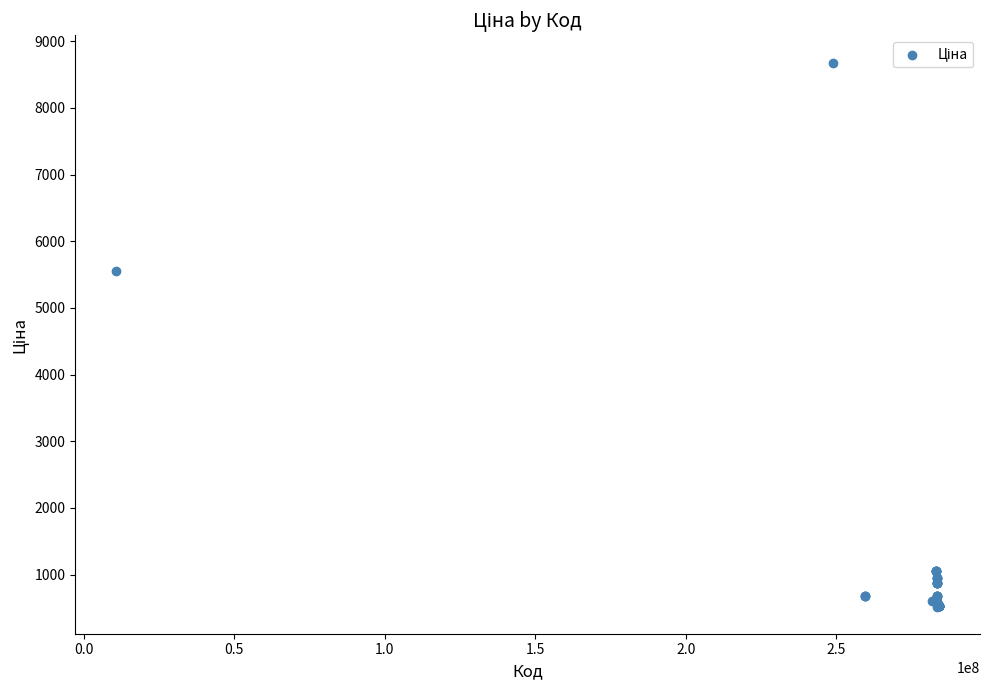

What Y value in the scatter plot is closest to 4600?

5560.3